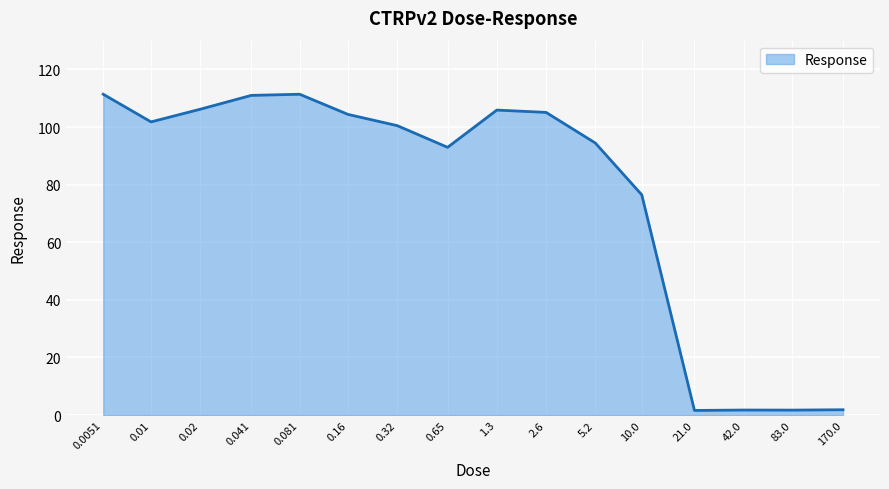

What is the greatest value displayed?

111.4